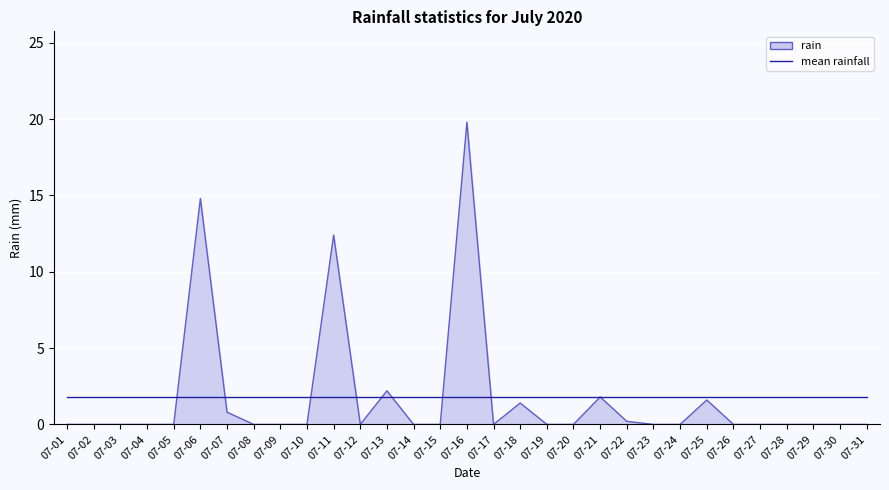

Reading left to right, what are all the values shown in this chart?

rain outline: 07-01=0.0	07-02=0.0	07-03=0.0	07-04=0.0	07-05=0.0	07-06=14.8	07-07=0.8	07-08=0.0	07-09=0.0	07-10=0.0	07-11=12.4	07-12=0.0	07-13=2.2	07-14=0.0	07-15=0.0	07-16=19.8	07-17=0.0	07-18=1.4	07-19=0.0	07-20=0.0	07-21=1.8	07-22=0.2	07-23=0.0	07-24=0.0	07-25=1.6	07-26=0.0	07-27=0.0	07-28=0.0	07-29=0.0	07-30=0.0	07-31=0.0
mean rainfall: 07-01=1.8	07-02=1.8	07-03=1.8	07-04=1.8	07-05=1.8	07-06=1.8	07-07=1.8	07-08=1.8	07-09=1.8	07-10=1.8	07-11=1.8	07-12=1.8	07-13=1.8	07-14=1.8	07-15=1.8	07-16=1.8	07-17=1.8	07-18=1.8	07-19=1.8	07-20=1.8	07-21=1.8	07-22=1.8	07-23=1.8	07-24=1.8	07-25=1.8	07-26=1.8	07-27=1.8	07-28=1.8	07-29=1.8	07-30=1.8	07-31=1.8